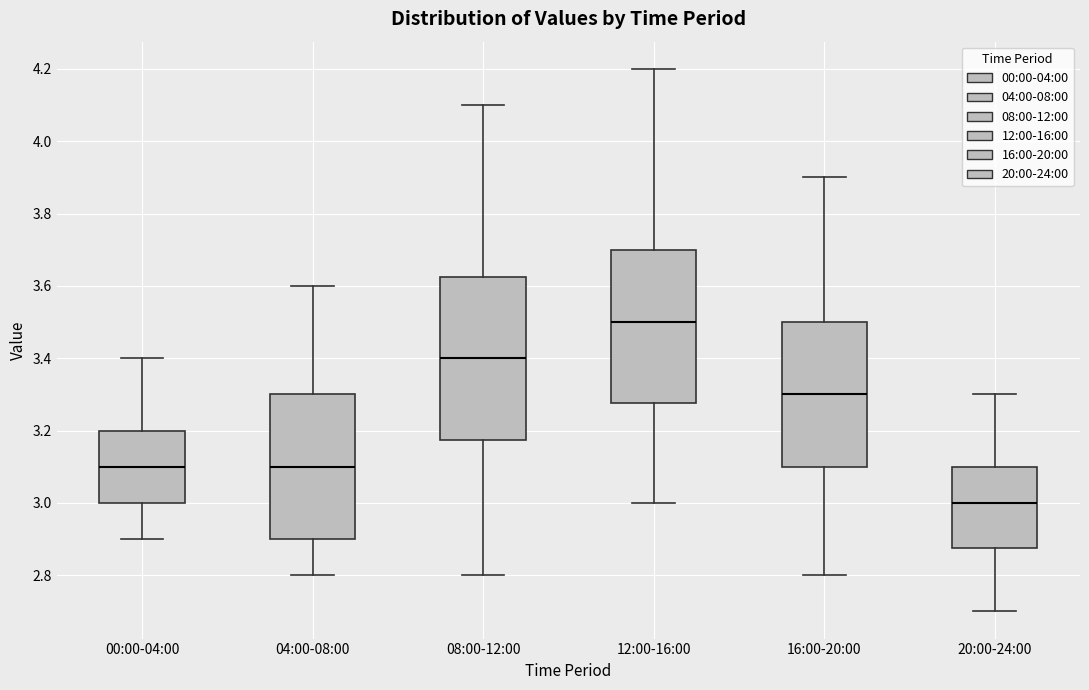

Reading left to right, read every box against the y-axis: the position of its median line, the range the box covers, and the ends of its whiskers. The values are not printed on the chart, so give them approximately, as read against the axis.

00:00-04:00: median 3.10, box 3.00 to 3.20, whiskers 2.90 to 3.40
04:00-08:00: median 3.10, box 2.90 to 3.30, whiskers 2.80 to 3.60
08:00-12:00: median 3.40, box 3.18 to 3.62, whiskers 2.80 to 4.10
12:00-16:00: median 3.50, box 3.28 to 3.70, whiskers 3.00 to 4.20
16:00-20:00: median 3.30, box 3.10 to 3.50, whiskers 2.80 to 3.90
20:00-24:00: median 3.00, box 2.88 to 3.10, whiskers 2.70 to 3.30